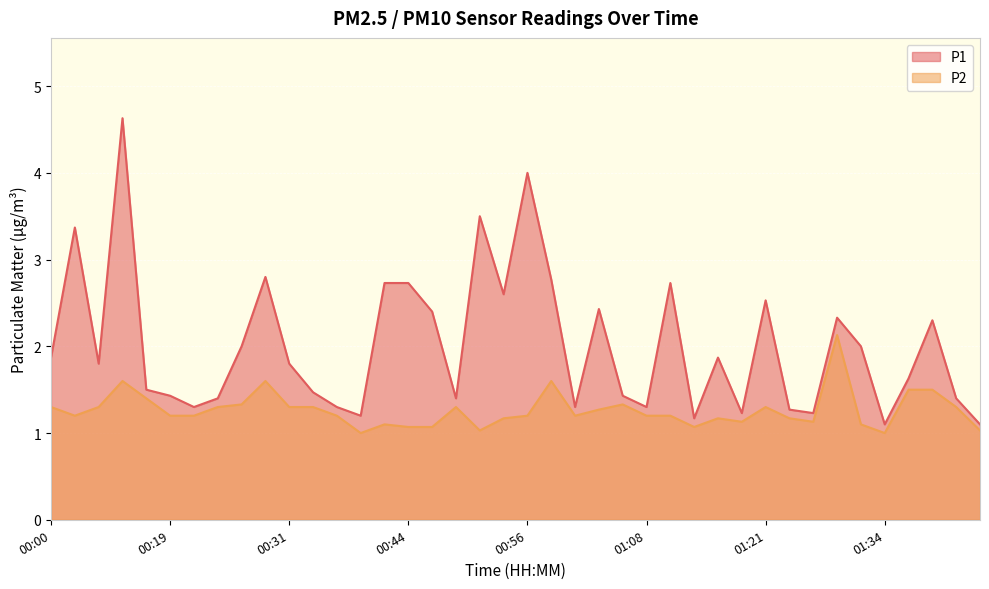

Where is the first local maximum for P1?

00:03